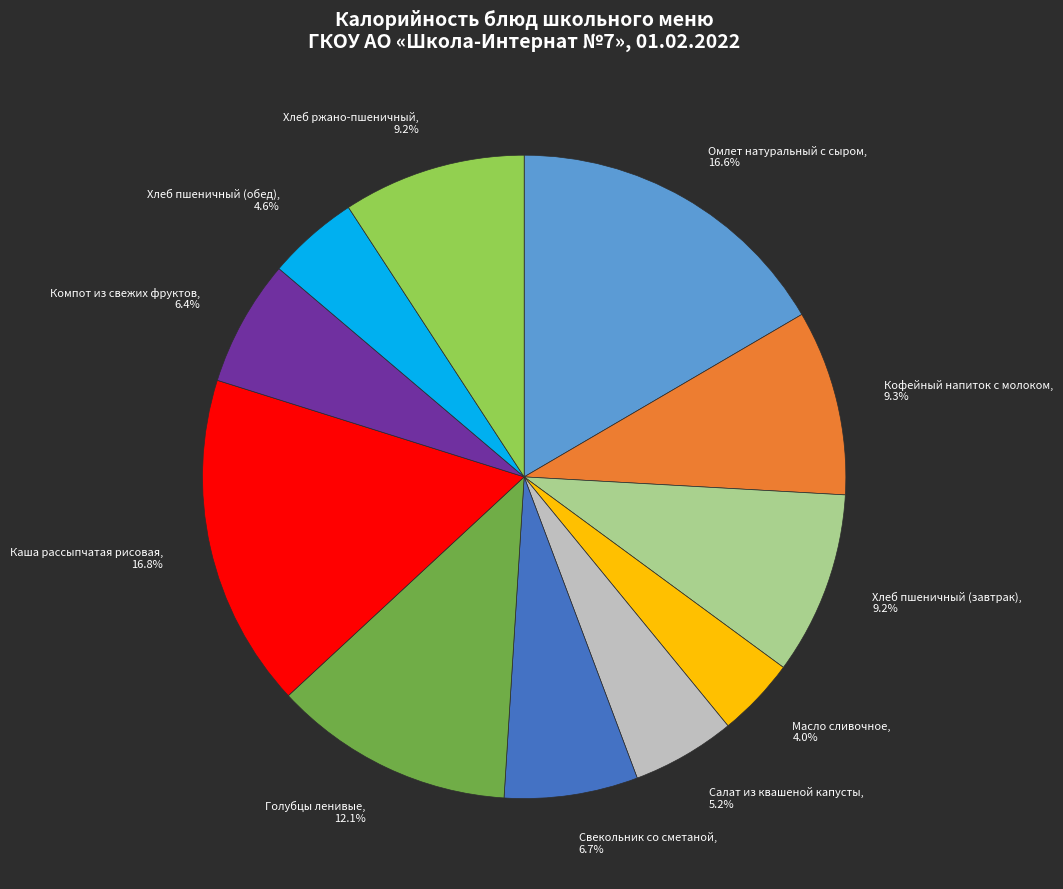

Does Омлет натуральный с сыром, 16.6% account for over 50% of the chart?

No